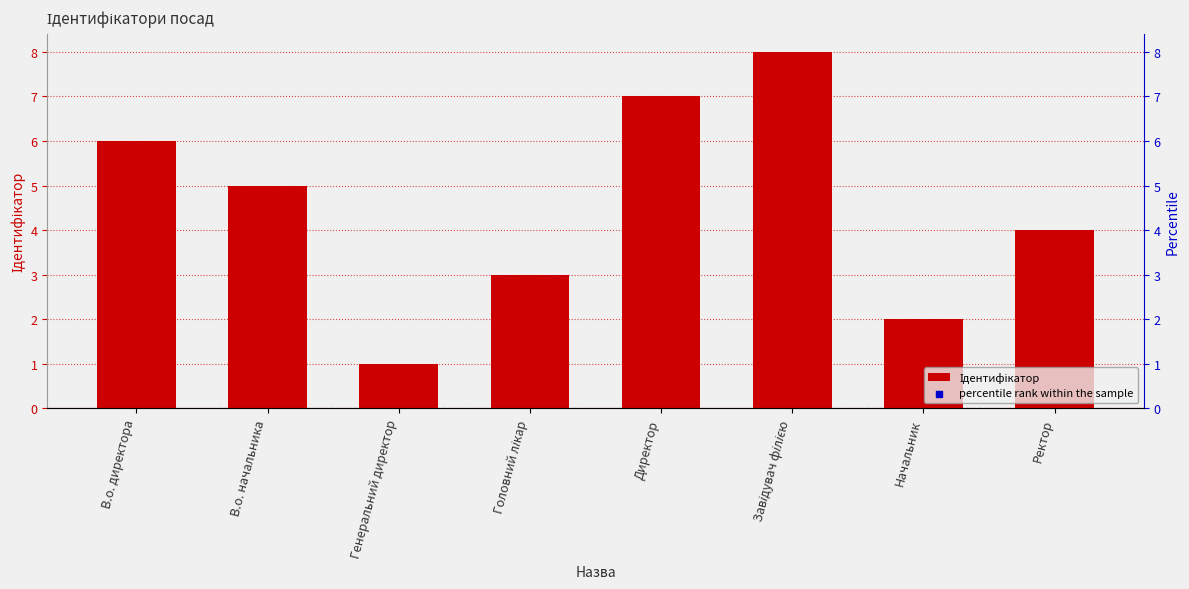

Which series contains the lowest Y value?

Ідентифікатор